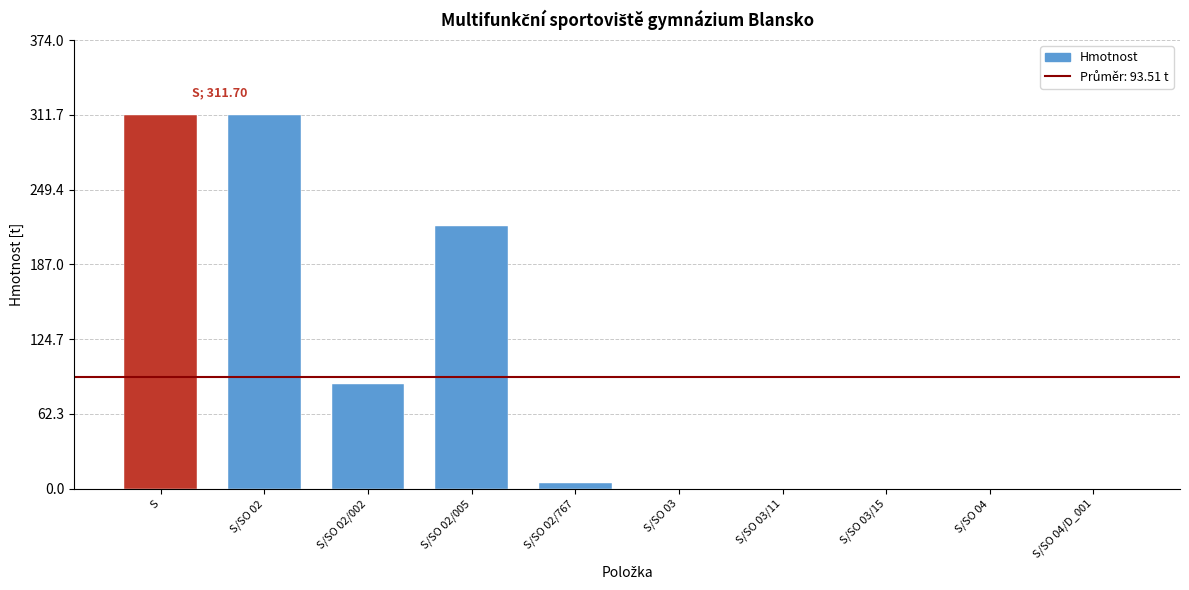

What is the sum of all values?

935.1